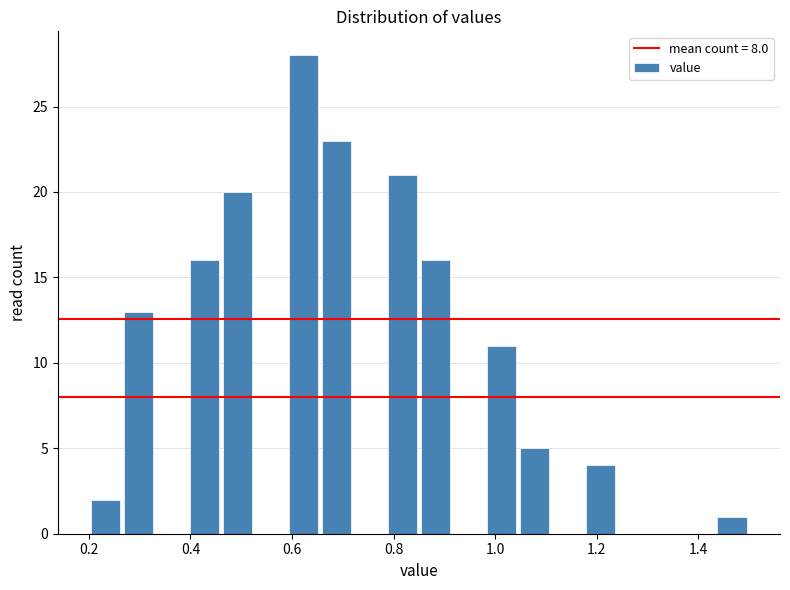

Around what value on the x-axis is the tallest bar? Give the approximate position of its centre, as read against the axis.

0.62